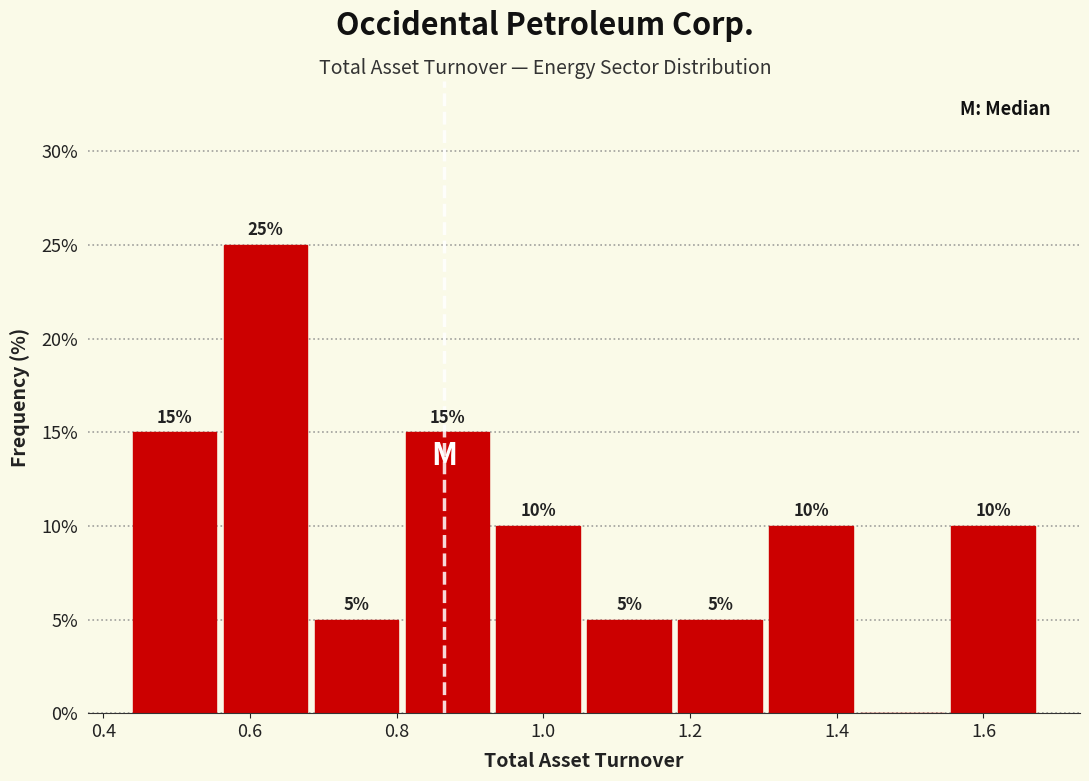

Over which range of the x-axis is the bar tallest?

0.564 to 0.688